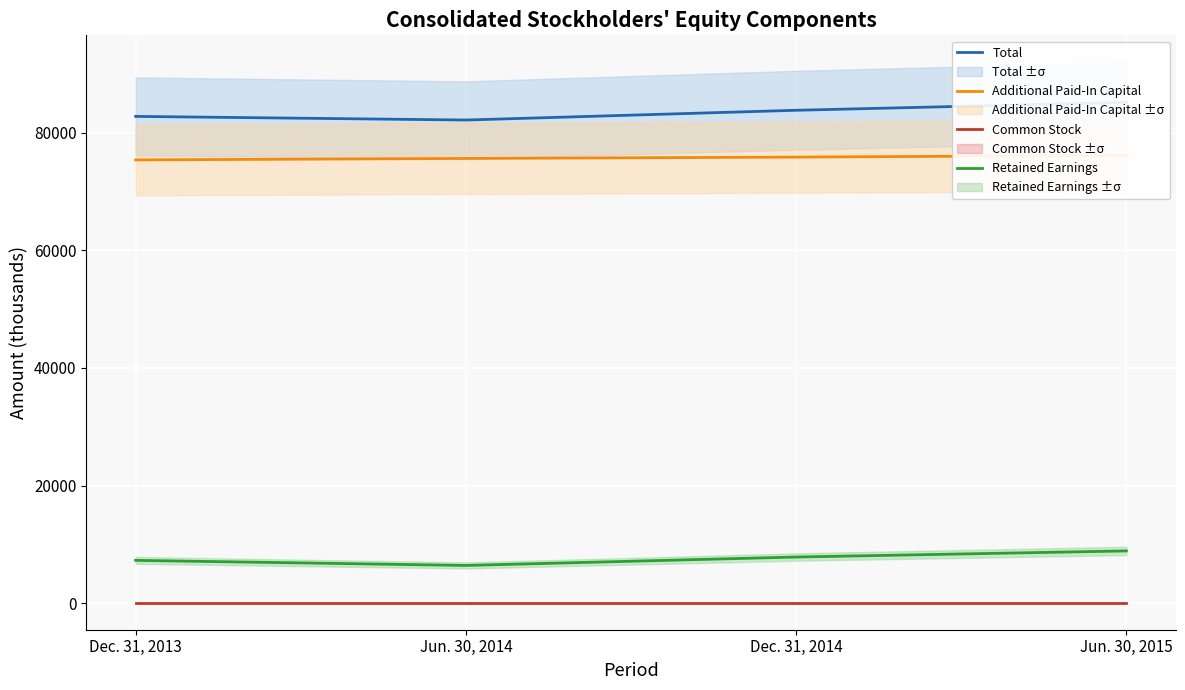

True or false: Total and Common Stock cross at least once.

False